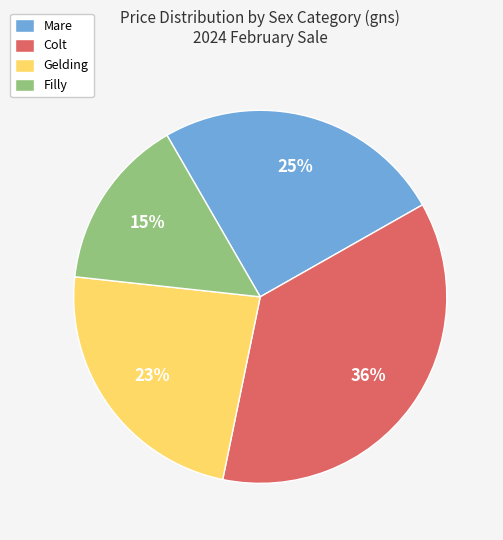

How many slices are in this pie chart?

4